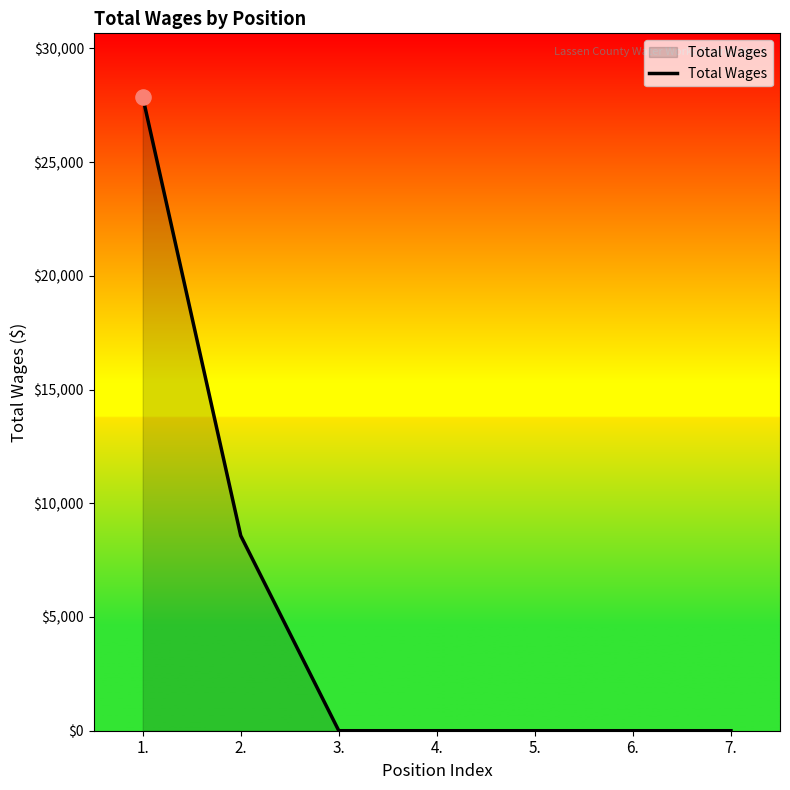

What is the change in value from 2. to 3.?

-8576